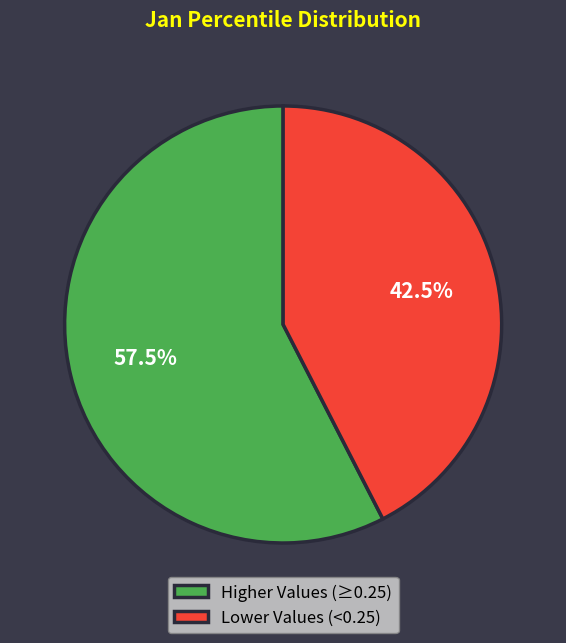

Which slice is the smallest?

Lower Values (<0.25)